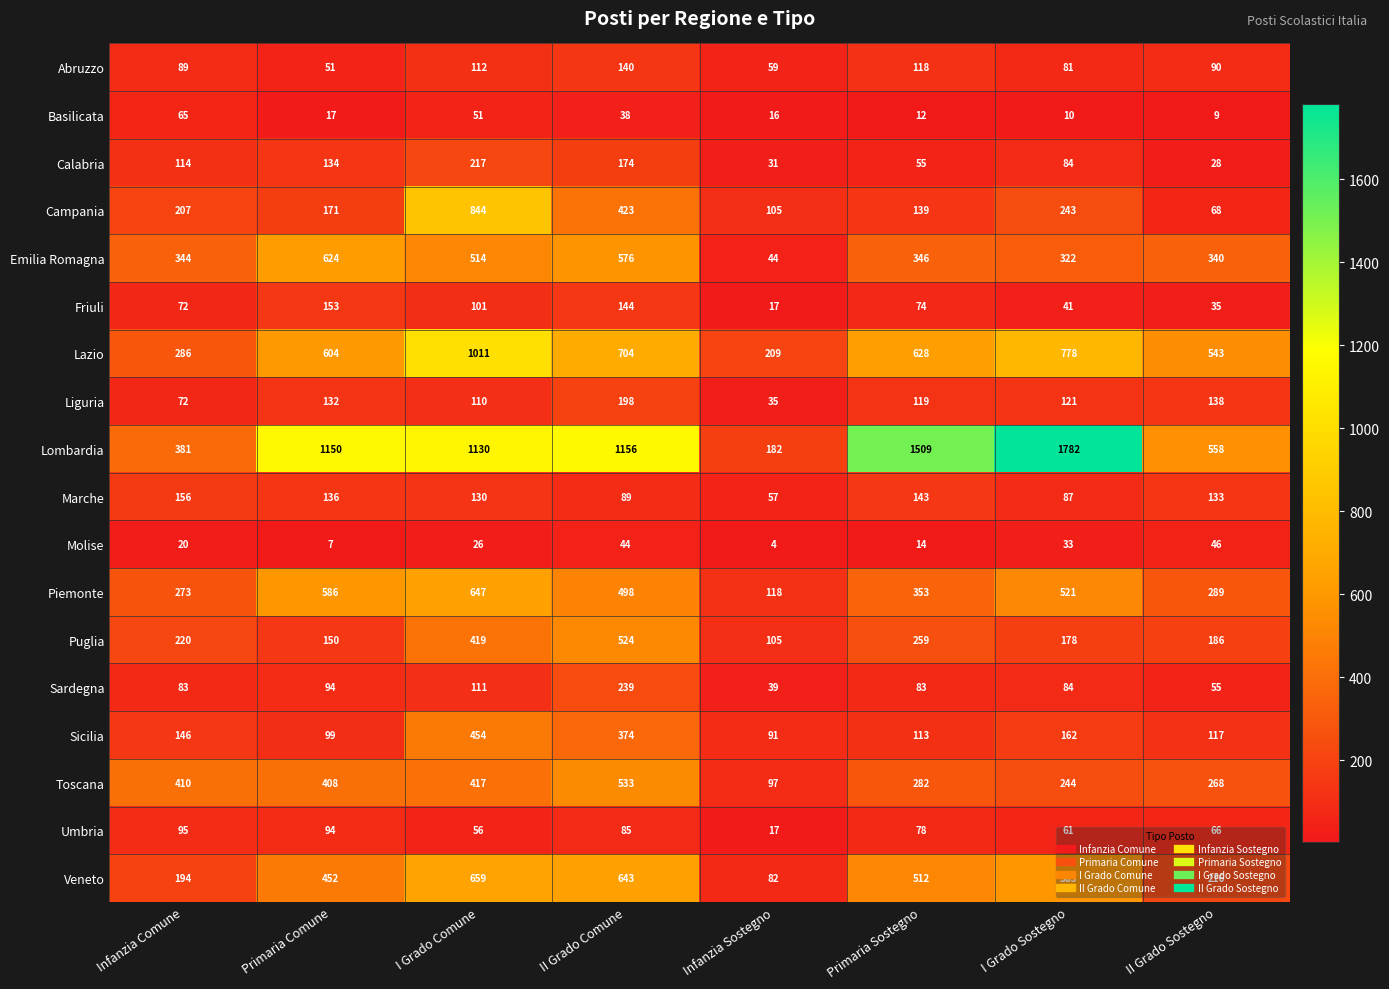

The Campania series shows 139 at Primaria Sostegno. True or false?

True